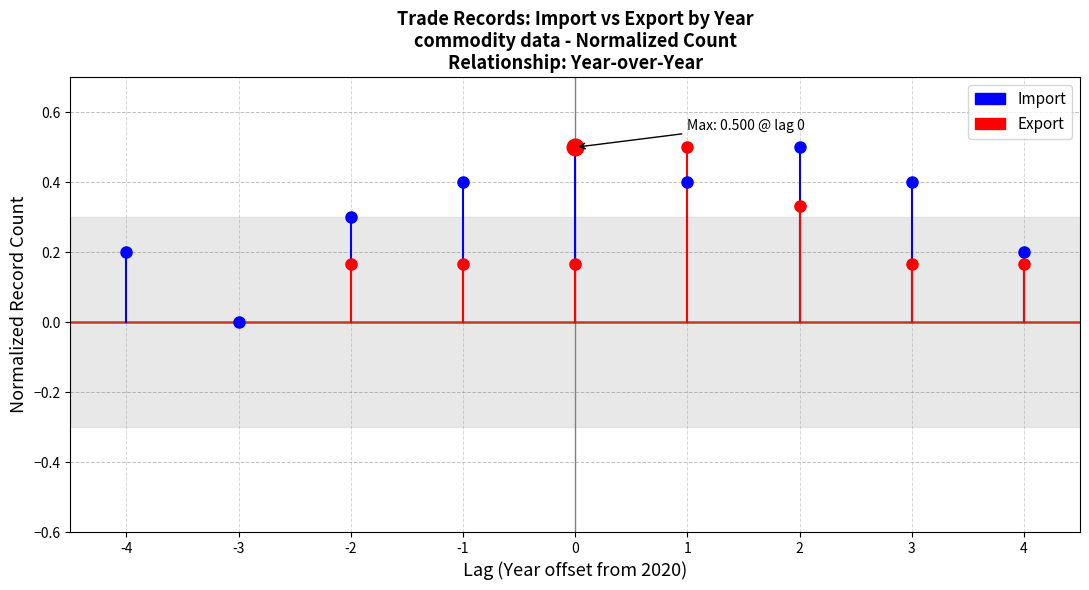

True or false: the data shows 0.1 at -4.

False